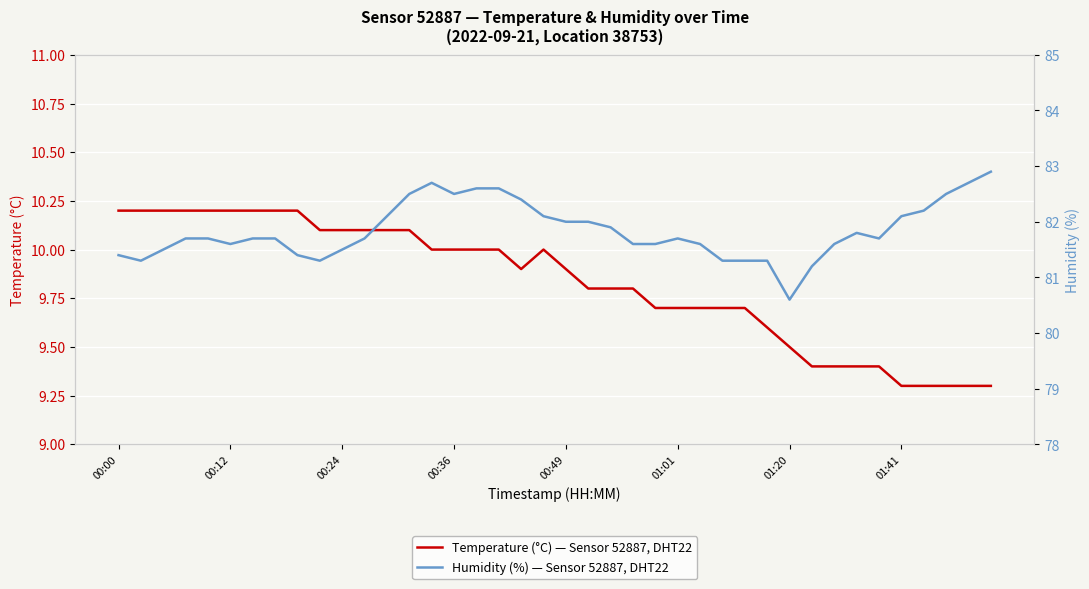

What is the lowest value of the Temperature (°C) — Sensor 52887, DHT22 series?

9.3